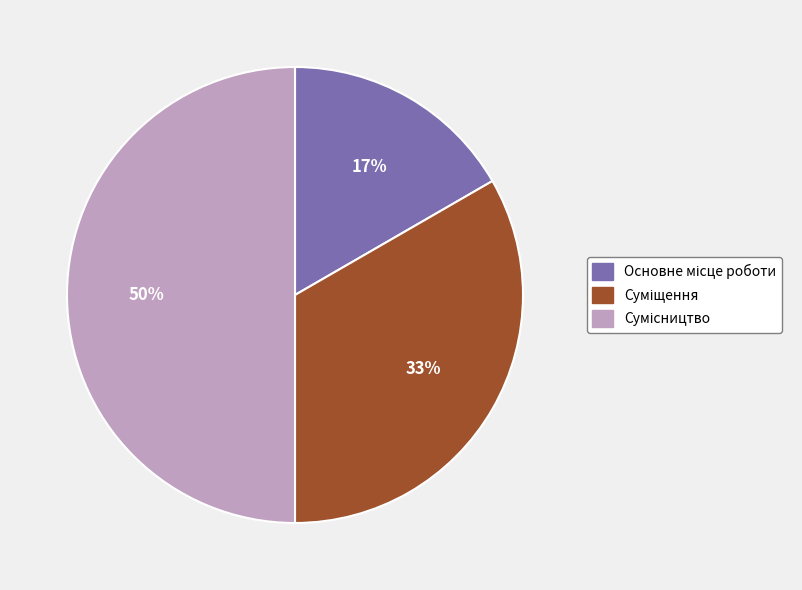

To the nearest percent, what is the average slice percentage?

33%